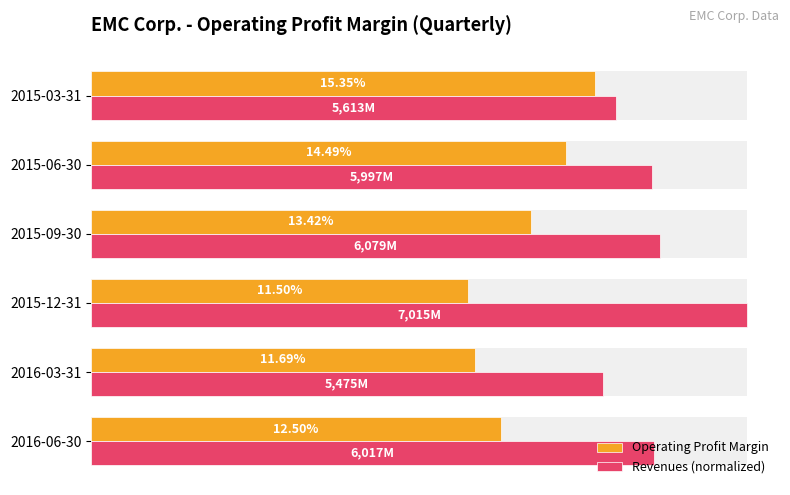

List the series in order of their overall mean, lowest first.

Operating Profit Margin, Revenues (normalized)